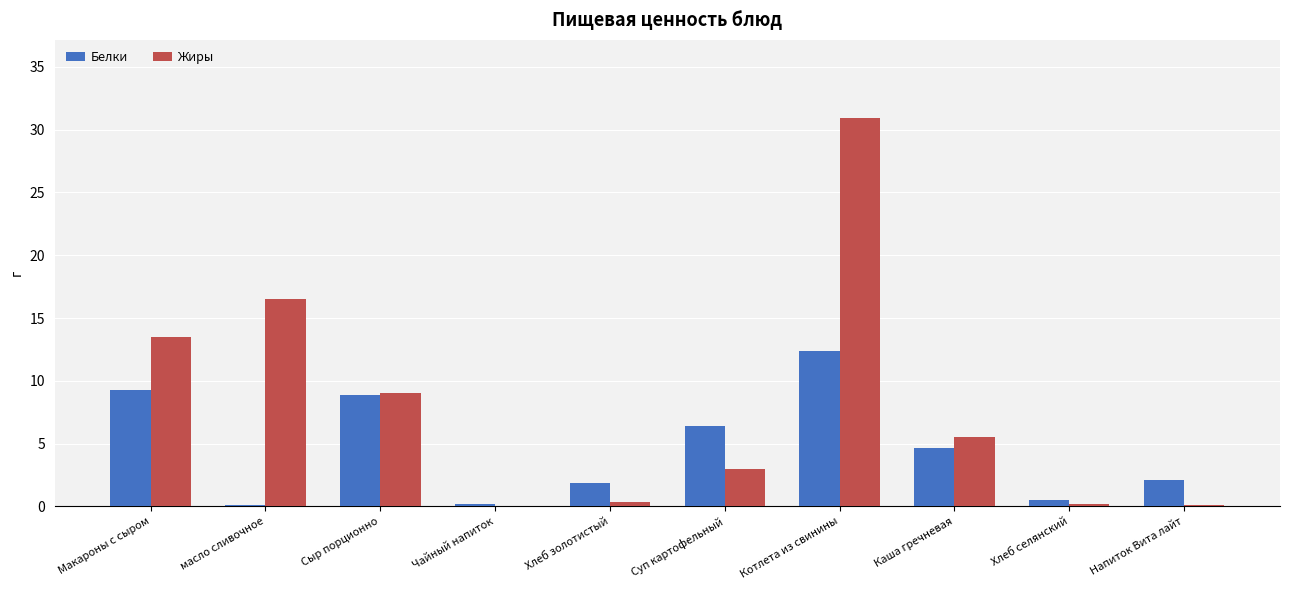

At which category is the sum across all series the highest?

Котлета из свинины